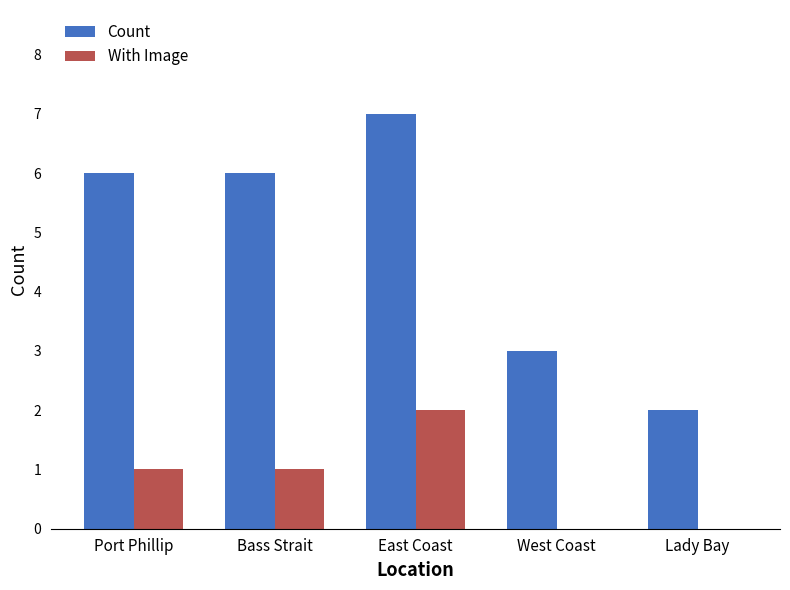

Which series has the largest total across all categories?

Count